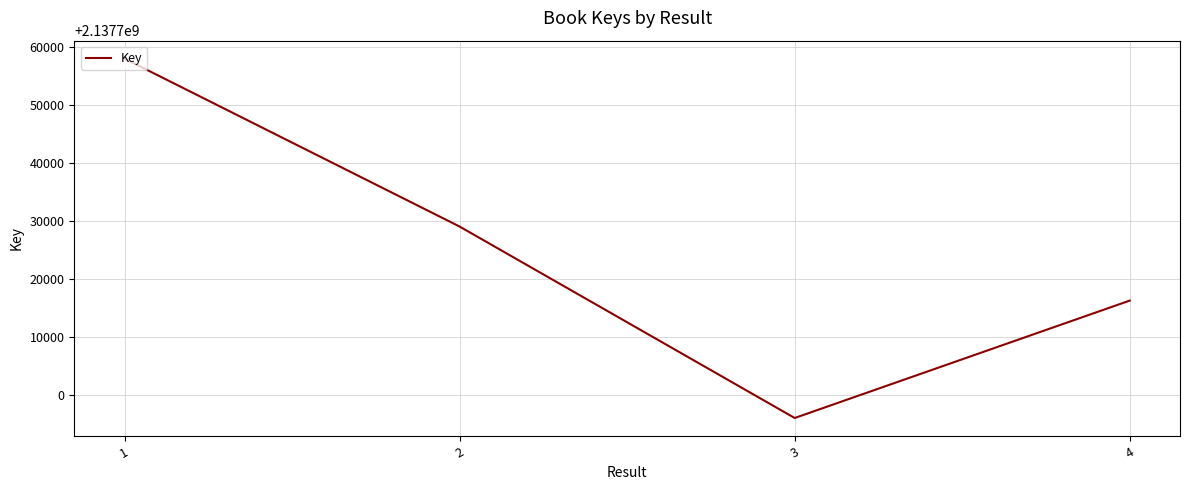

Count the values in the range 2137716237 to 2137757943.

3